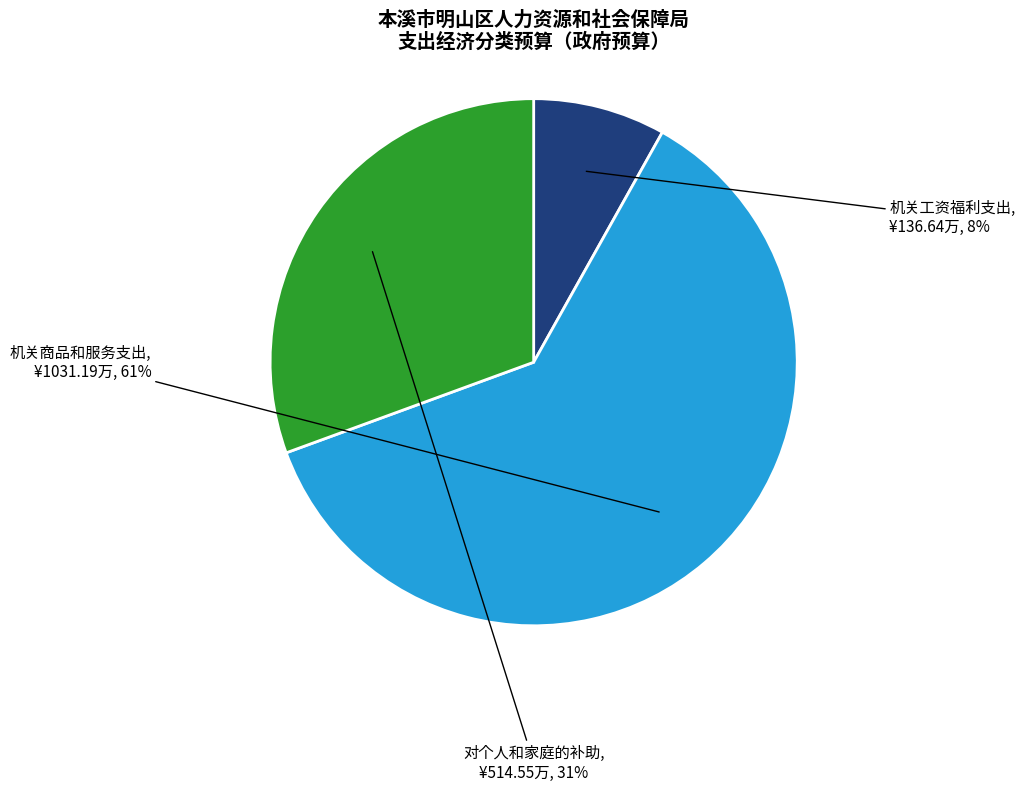

Which has a higher value, 对个人和家庭的补助 or 机关商品和服务支出?

机关商品和服务支出